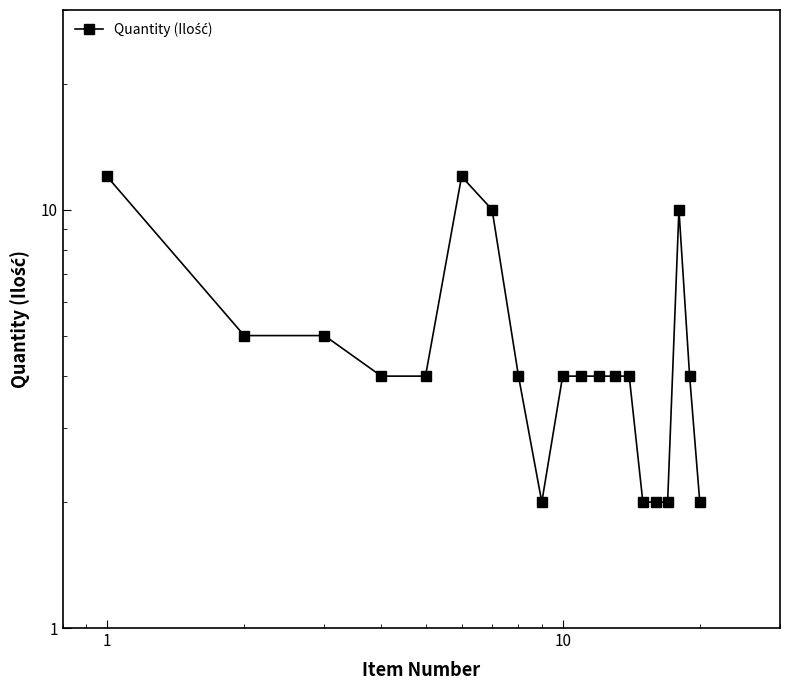

Count the values in the range 4 to 5.

11